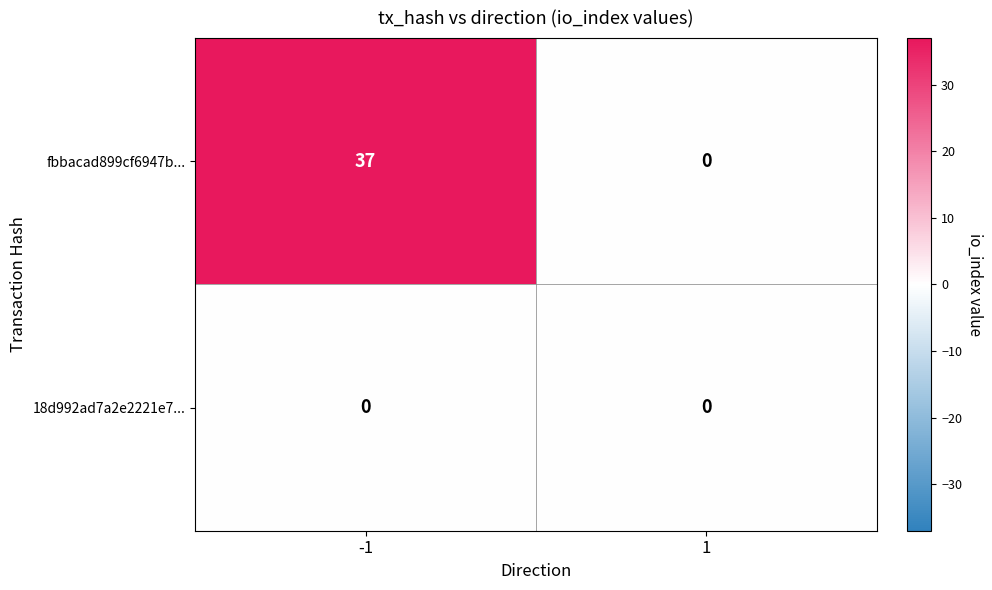

True or false: fbbacad899cf6947b... has a value of 0 at 1.

True